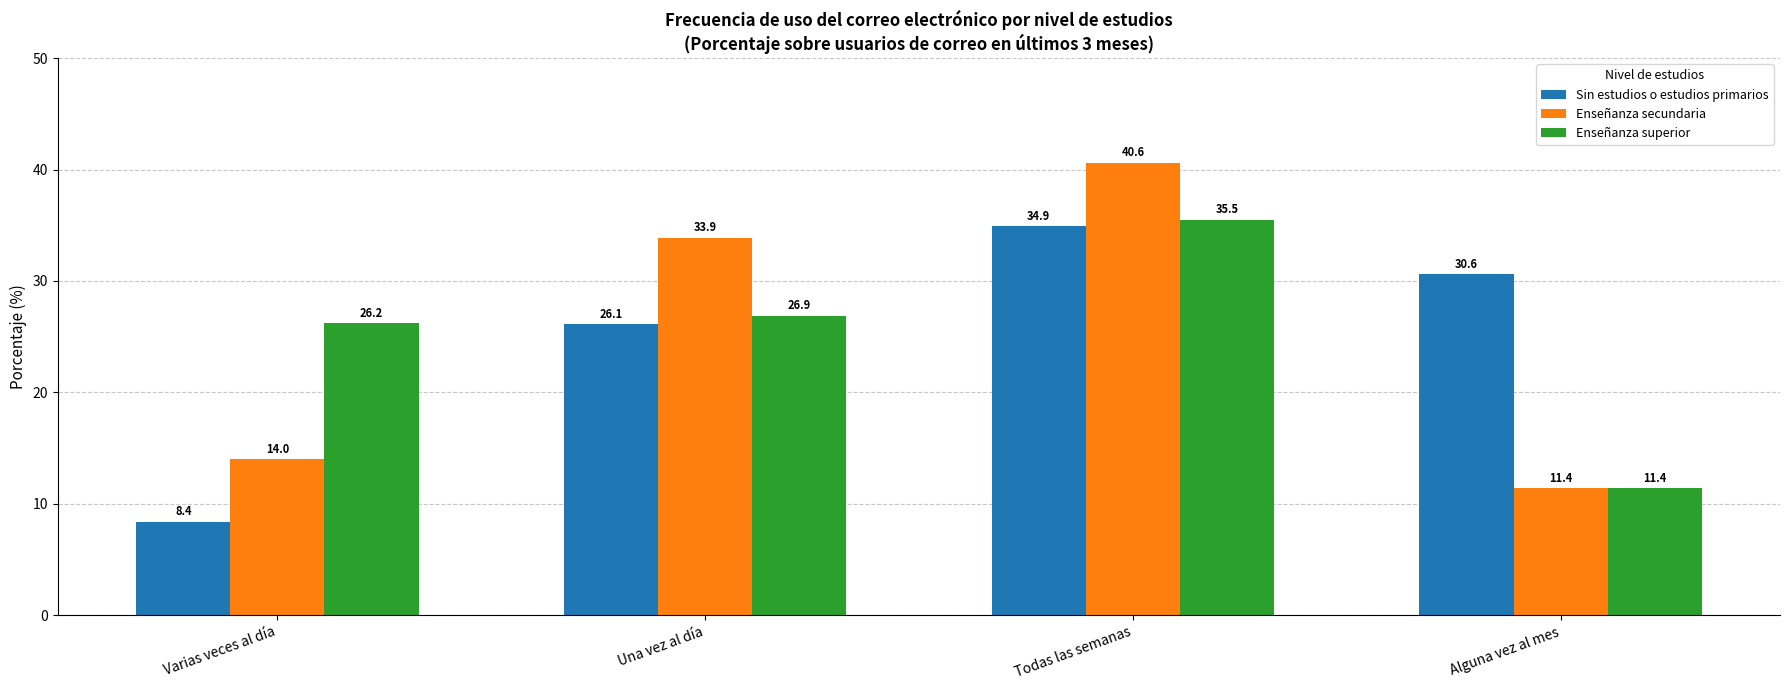

Which series has the widest spread of values?

Enseñanza secundaria